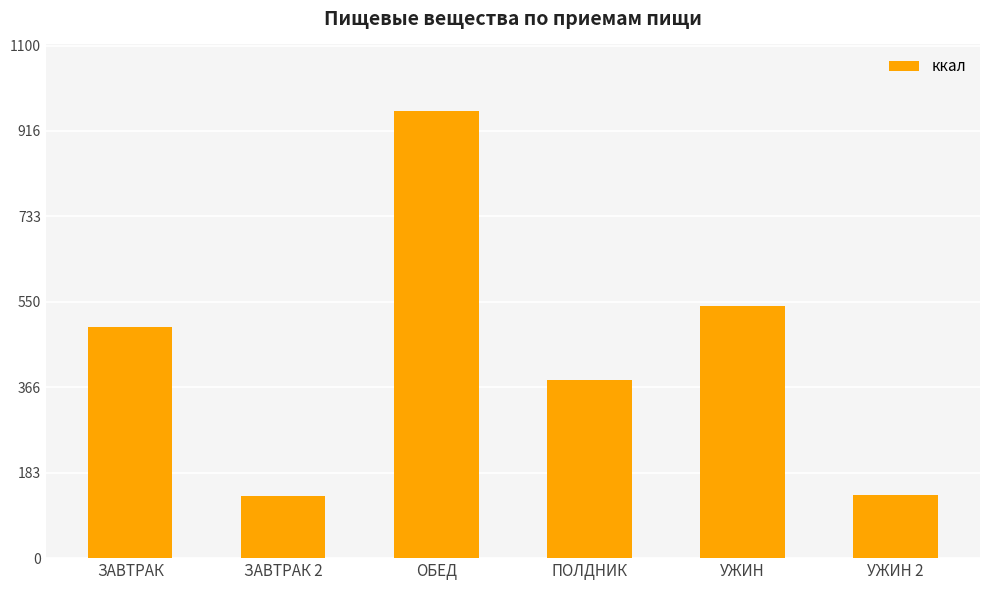

What is the smallest value displayed?

134.2